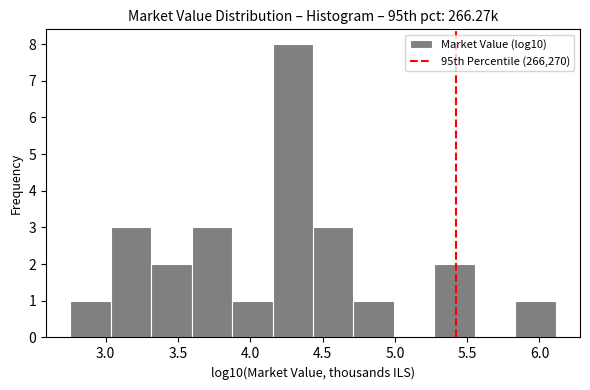

How tall is the bar that spans 5.85 to 6.10 on the x-axis? Neither the bar edges nor the heights are printed on the chart, so give them approximately, as read against the axes.

1